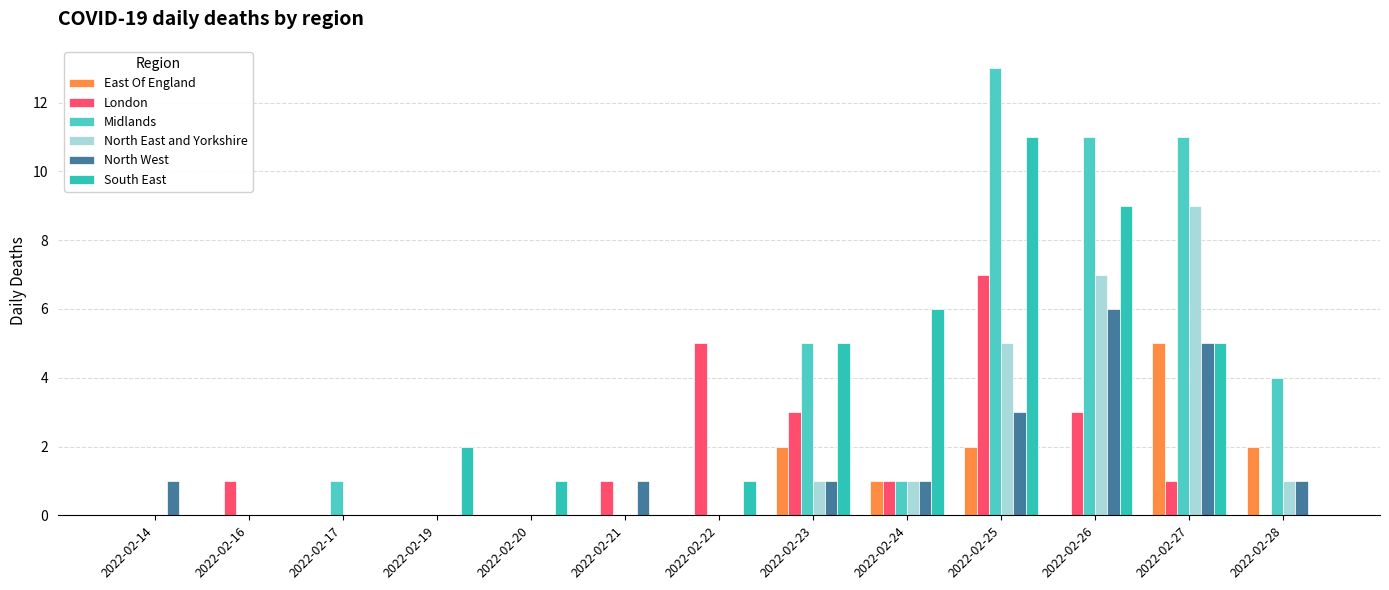

At which label is Midlands closest to 6?

2022-02-23